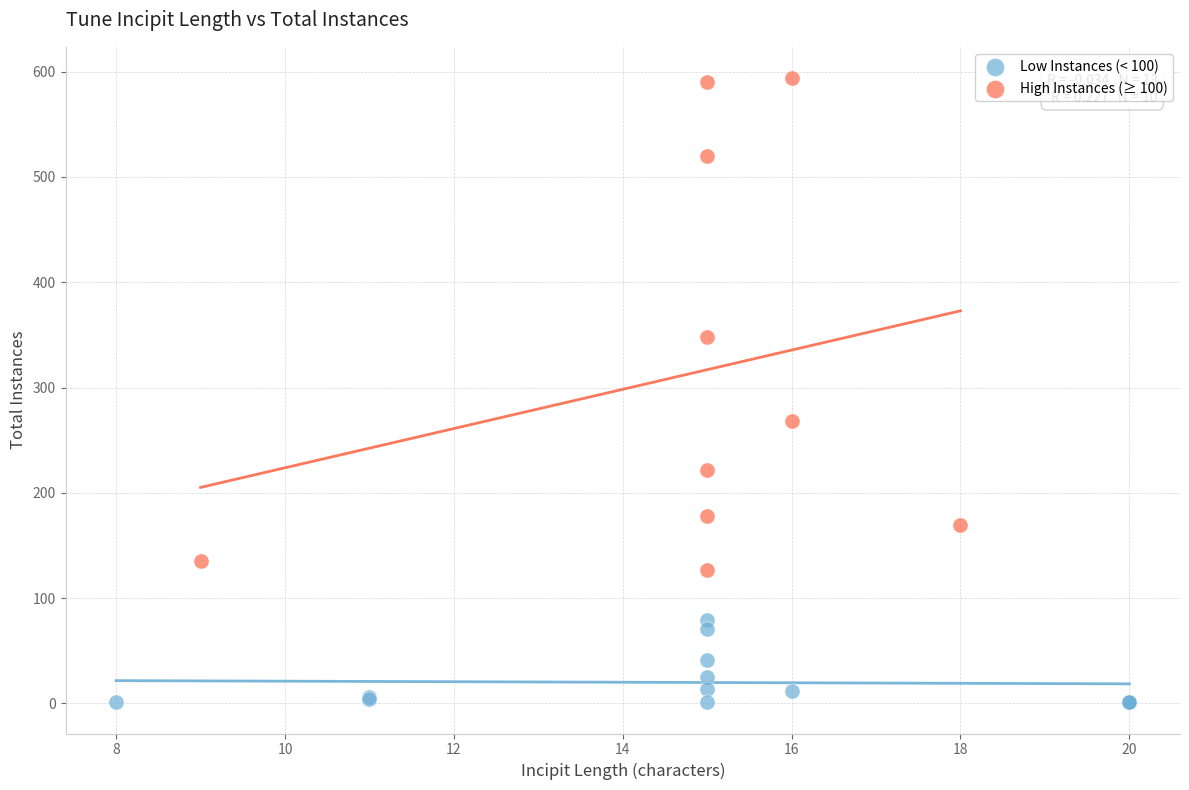

Which series contains the lowest Y value?

Low Instances (< 100)